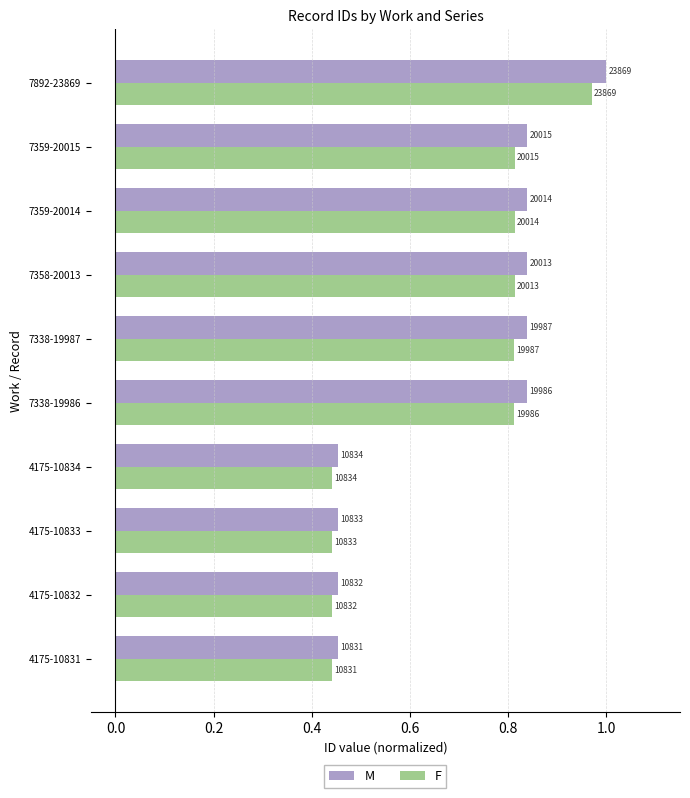

Which series has the widest spread of values?

M